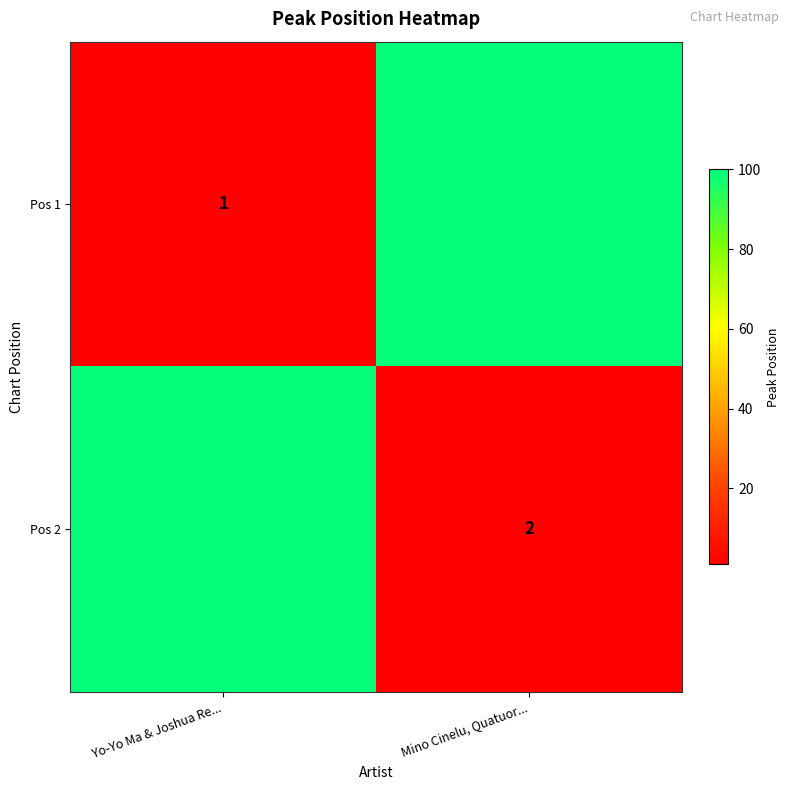

Which has a higher value, Yo-Yo Ma & Joshua Re... or Mino Cinelu, Quatuor...?

Mino Cinelu, Quatuor...